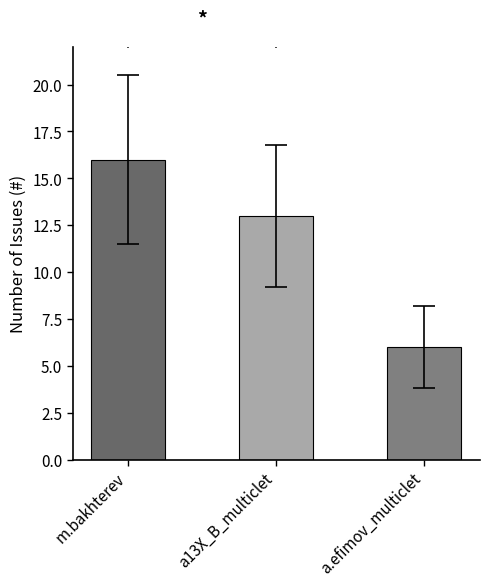

Approximately how many times larger is the value at m.bakhterev compared to a.efimov_multiclet?

2.7